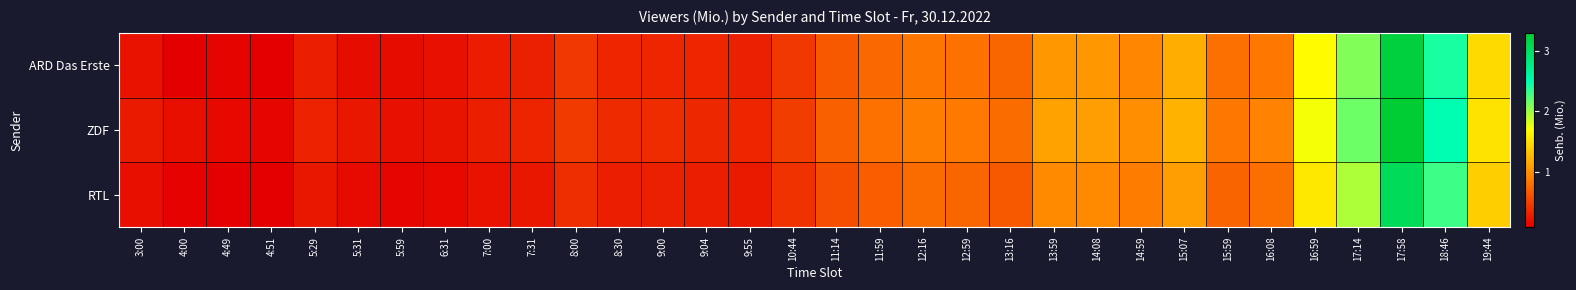

Reading left to right, list all the values displayed in this chart.

ARD Das Erste: 3:00=0.2	4:00=0.1	4:49=0.1	4:51=0.1	5:29=0.3	5:31=0.2	5:59=0.2	6:31=0.2	7:00=0.3	7:31=0.3	8:00=0.4	8:30=0.3	9:00=0.3	9:04=0.3	9:55=0.3	10:44=0.4	11:14=0.6	11:59=0.7	12:16=0.8	12:59=0.8	13:16=0.7	13:59=1.0	14:08=1.0	14:59=0.9	15:07=1.2	15:59=0.8	16:08=0.8	16:59=1.7	17:14=2.1	17:58=3.2	18:46=2.4	19:44=1.5
ZDF: 3:00=0.2	4:00=0.2	4:49=0.1	4:51=0.1	5:29=0.3	5:31=0.2	5:59=0.2	6:31=0.2	7:00=0.3	7:31=0.3	8:00=0.5	8:30=0.3	9:00=0.4	9:04=0.3	9:55=0.3	10:44=0.5	11:14=0.7	11:59=0.8	12:16=0.9	12:59=0.8	13:16=0.8	13:59=1.1	14:08=1.1	14:59=1.0	15:07=1.2	15:59=0.8	16:08=0.9	16:59=1.7	17:14=2.1	17:58=3.3	18:46=2.5	19:44=1.5
RTL: 3:00=0.2	4:00=0.1	4:49=0.1	4:51=0.1	5:29=0.2	5:31=0.1	5:59=0.1	6:31=0.1	7:00=0.2	7:31=0.2	8:00=0.4	8:30=0.3	9:00=0.3	9:04=0.3	9:55=0.2	10:44=0.4	11:14=0.6	11:59=0.7	12:16=0.8	12:59=0.7	13:16=0.7	13:59=0.9	14:08=1.0	14:59=0.9	15:07=1.1	15:59=0.7	16:08=0.8	16:59=1.6	17:14=1.9	17:58=3.0	18:46=2.3	19:44=1.4